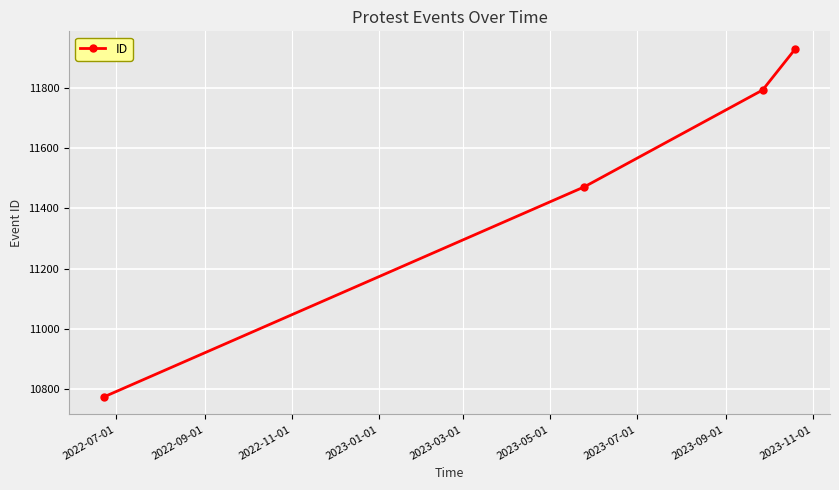

What is the minimum value shown in the chart?

10774